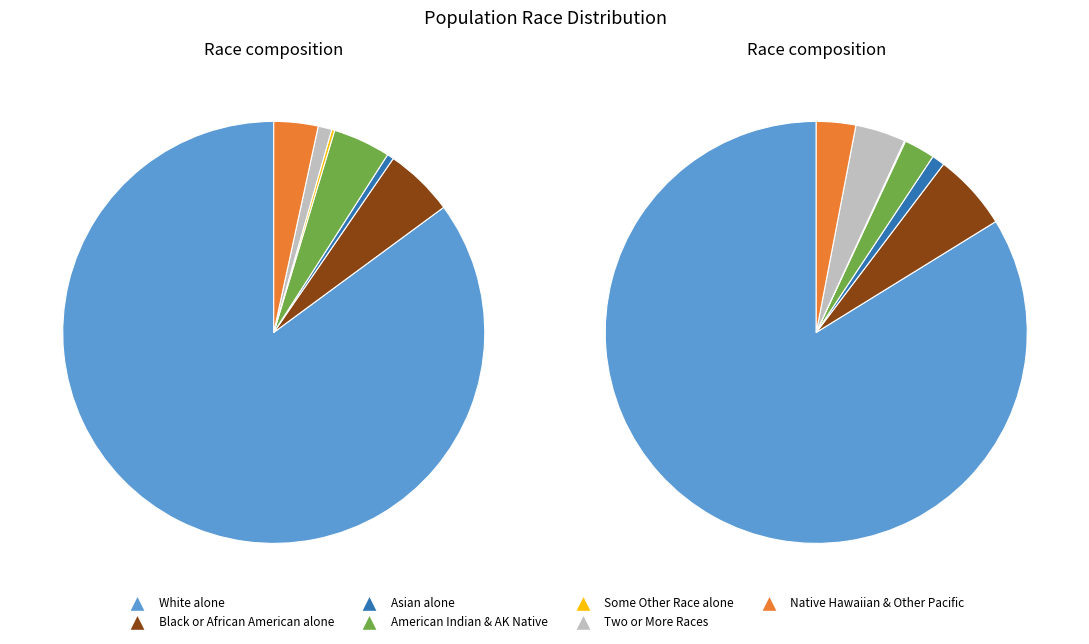

Which category accounts for the majority?

White alone